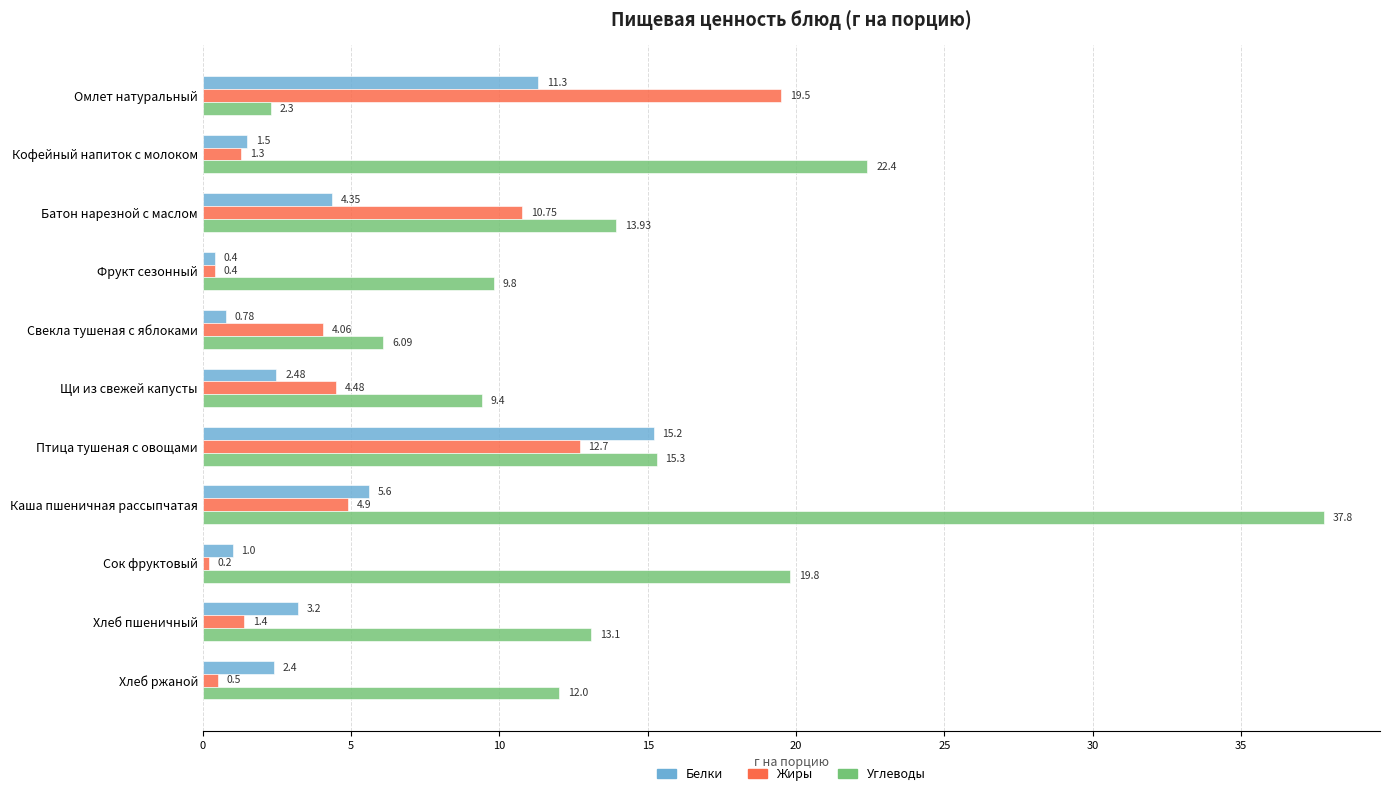

Rank the categories by Жиры value from lowest to highest.

Сок фруктовый, Фрукт сезонный, Хлеб ржаной, Кофейный напиток с молоком, Хлеб пшеничный, Свекла тушеная с яблоками, Щи из свежей капусты, Каша пшеничная рассыпчатая, Батон нарезной с маслом, Птица тушеная с овощами, Омлет натуральный